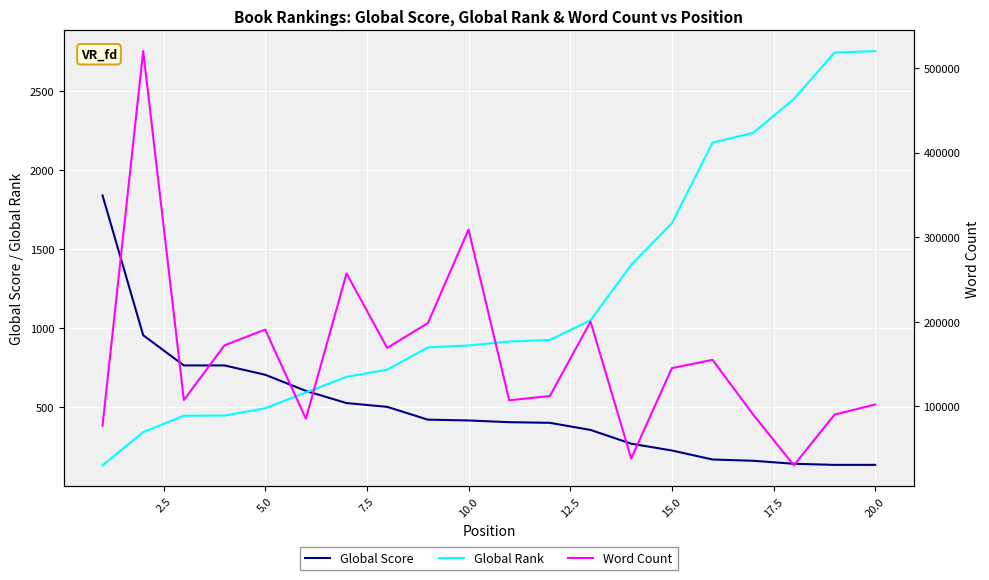

What is the maximum value for Global Rank?

2754